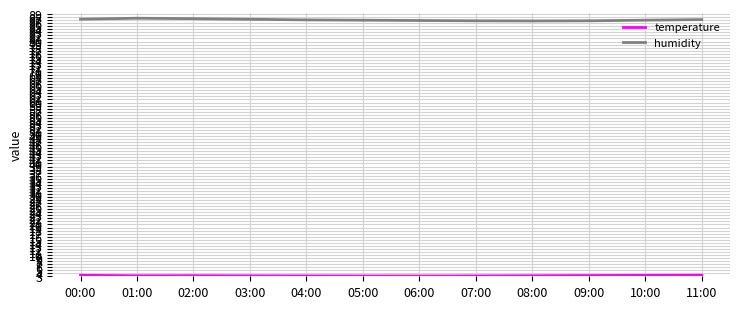

What position from the right is 10:00?

2